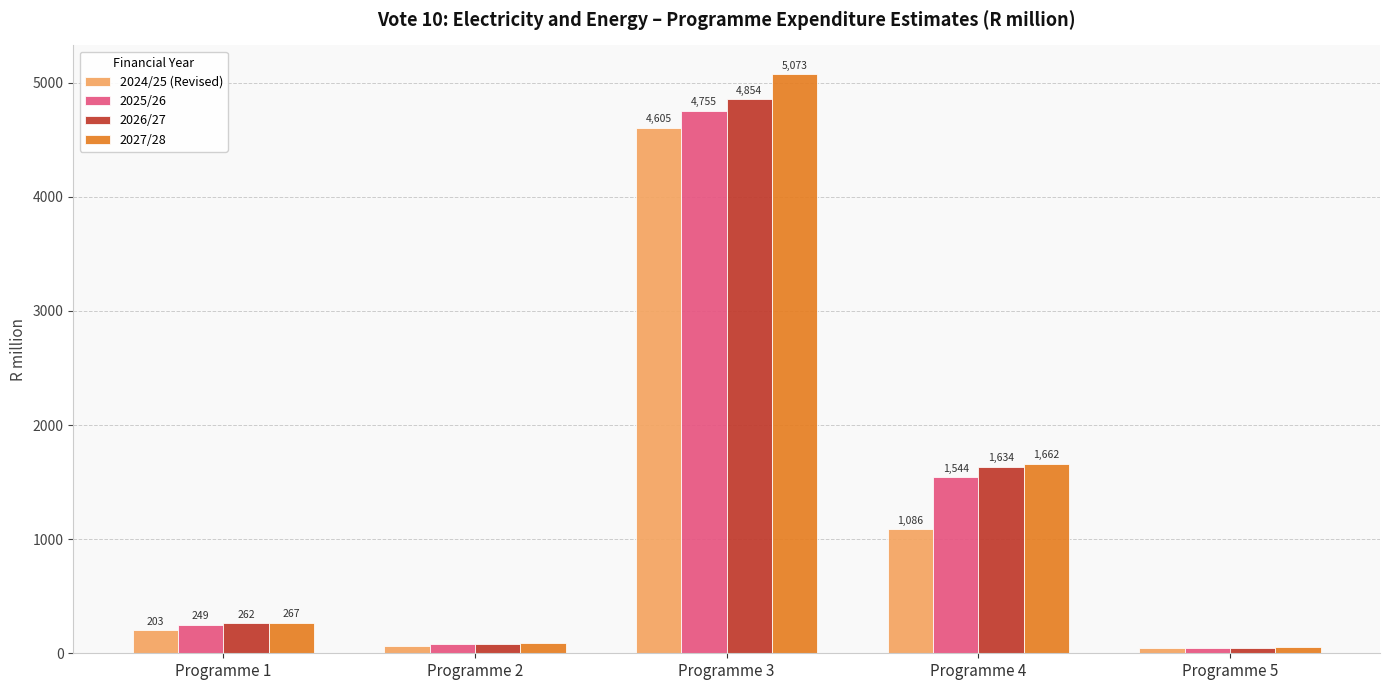

List the labels in order of 2027/28 value, smallest first.

Programme 5, Programme 2, Programme 1, Programme 4, Programme 3